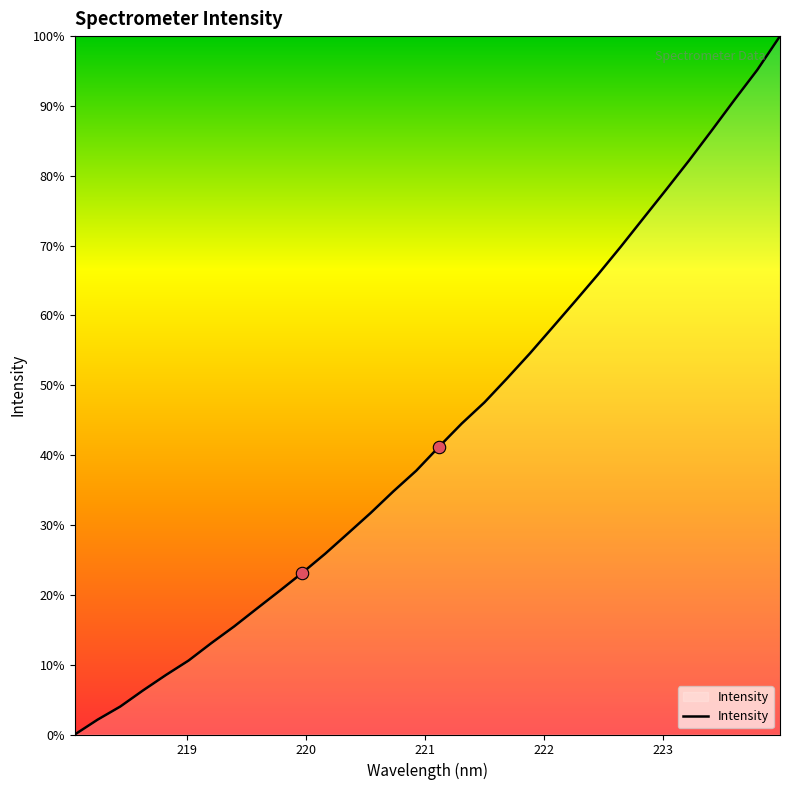

Does the chart have visible grid lines?

No